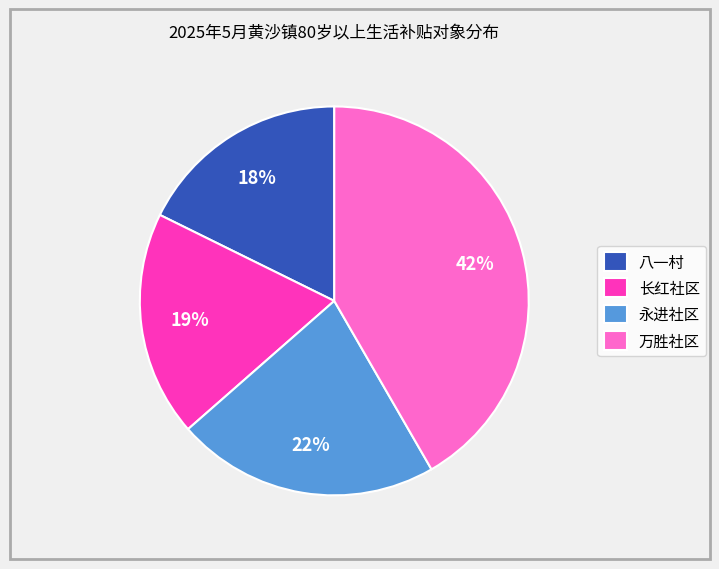

Between 长红社区 and 永进社区, which is larger?

永进社区